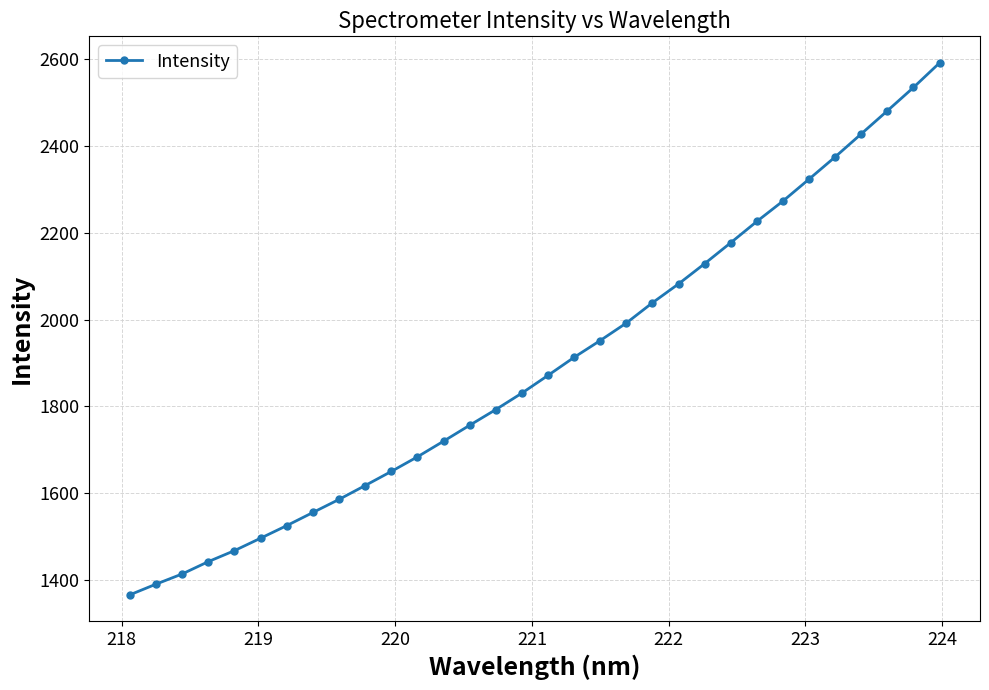

True or false: there are more than 2 points higher than both neighbors.

False